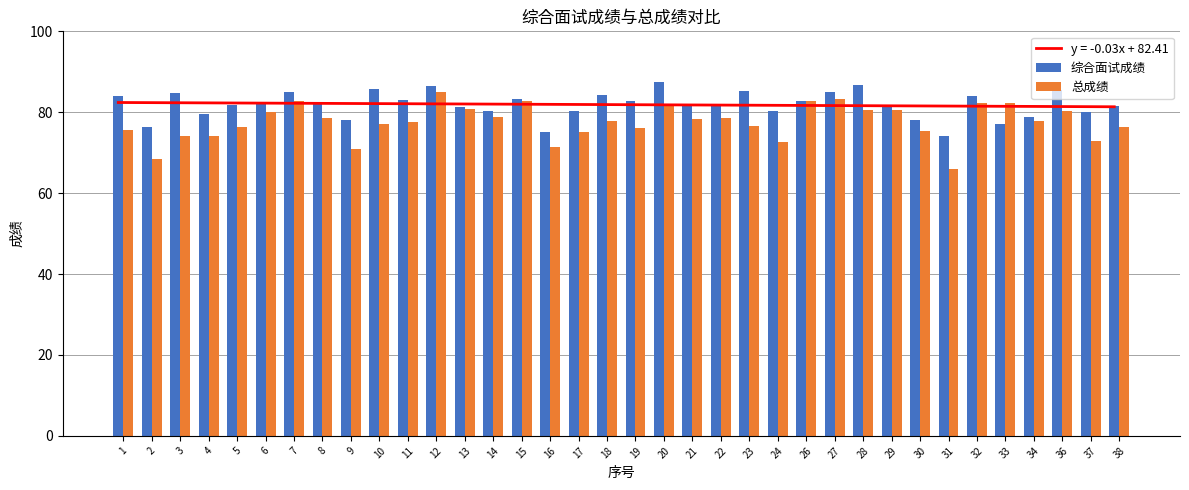

Which series has the largest total across all categories?

综合面试成绩